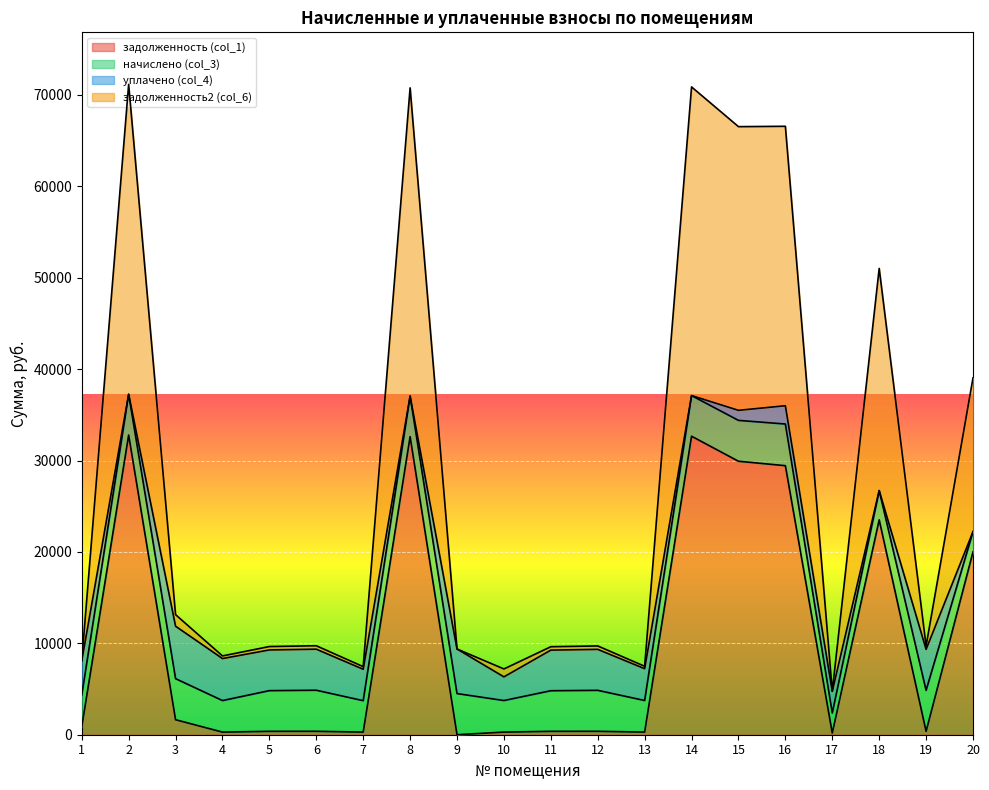

Which has a higher value, 18 or 12?

18